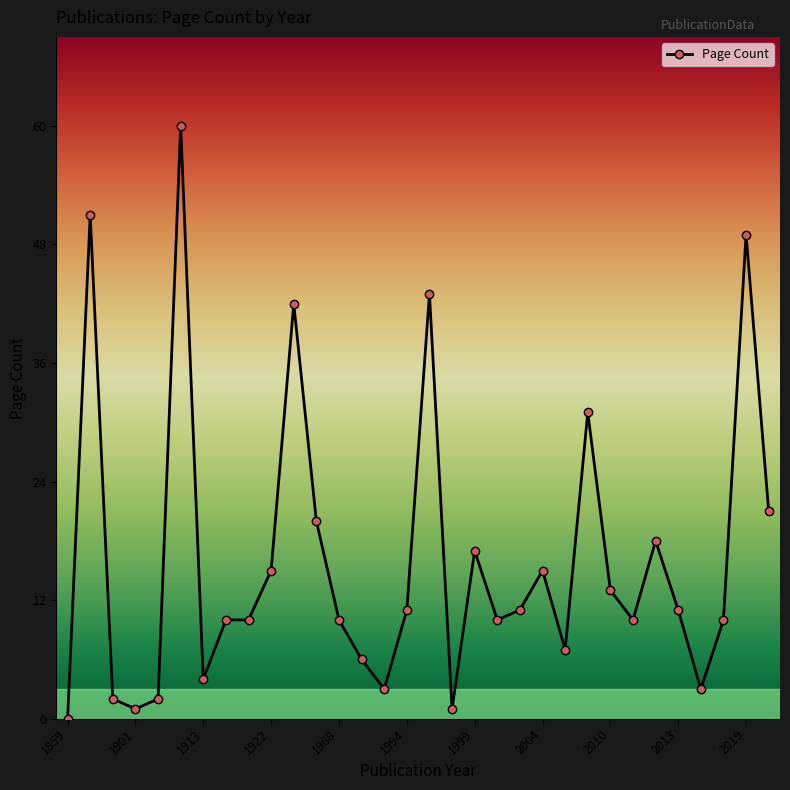

What is the difference between the maximum and minimum values?

60